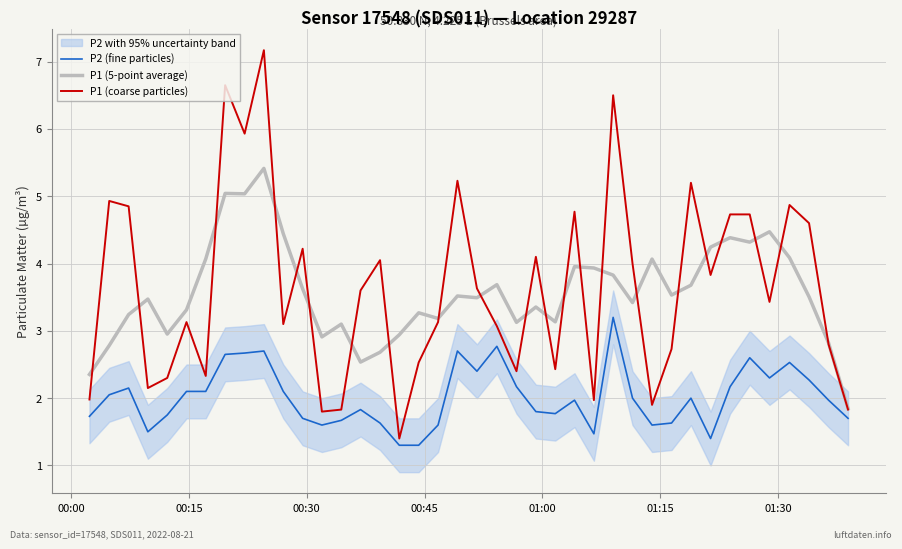

True or false: P1 (5-point average) and P2 (fine particles) intersect in this chart.

False